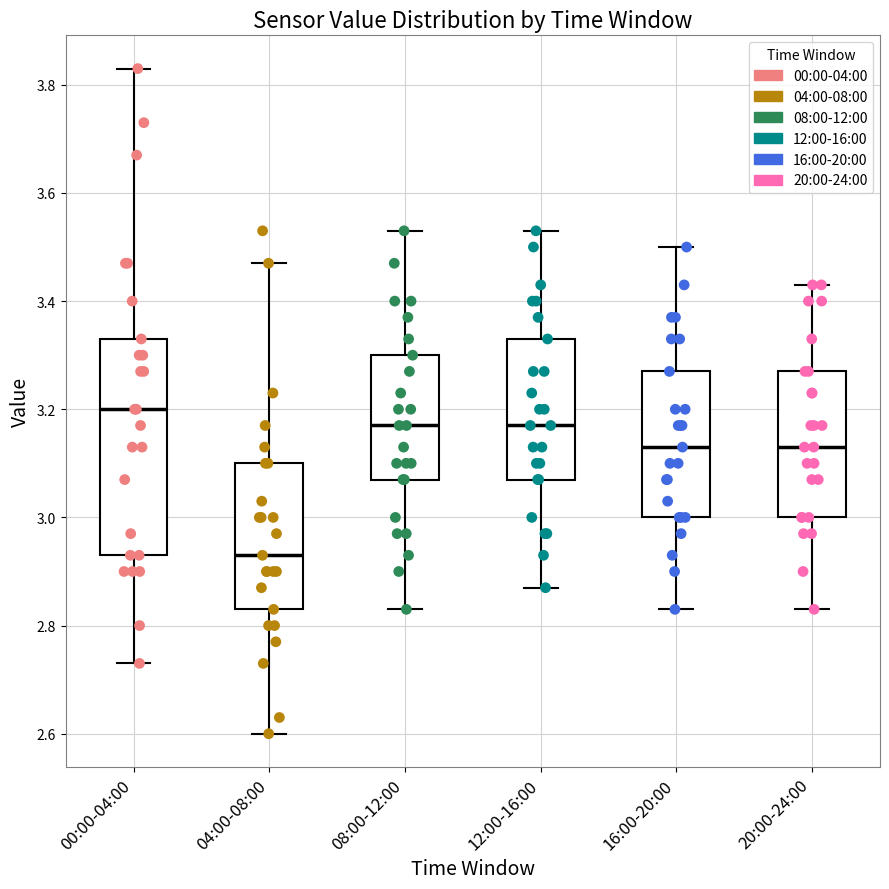

Where does the median line of the box for 04:00-08:00 sit on the y-axis? The values are not printed on the chart, so give them approximately, as read against the axis.

2.94